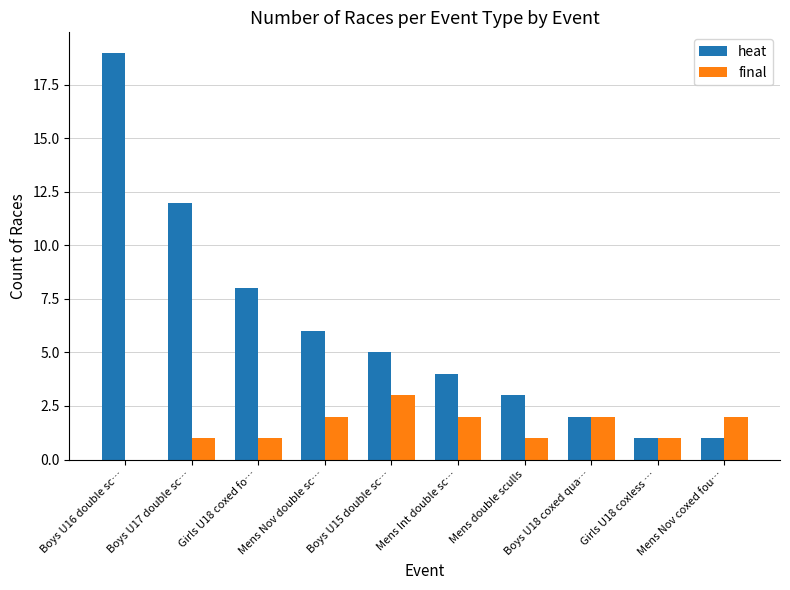

How many series are shown in this chart?

2